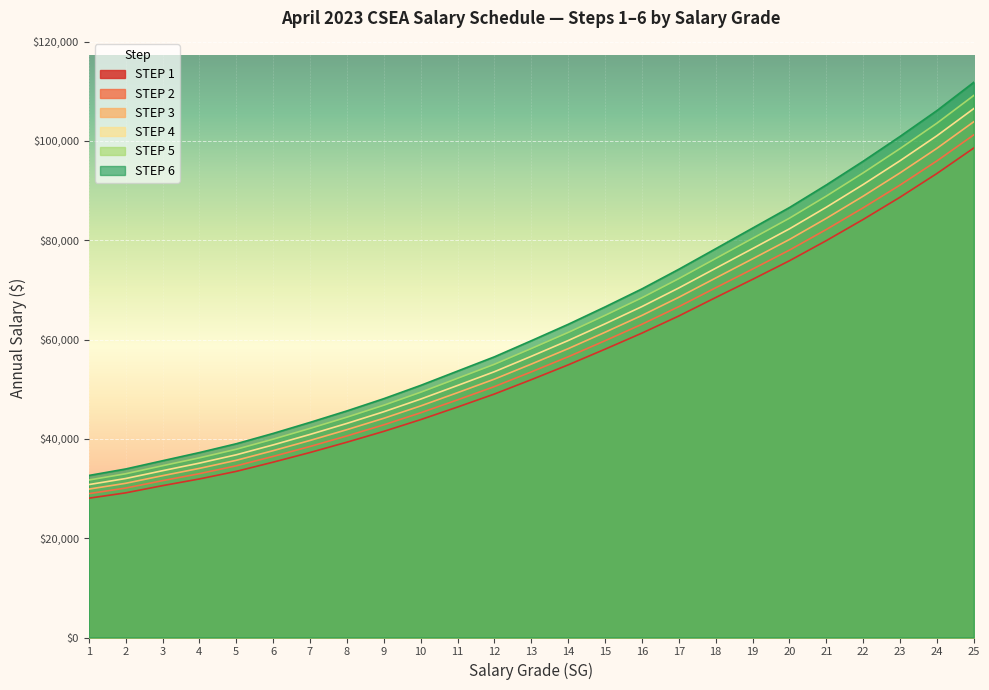

What is the value of the STEP 1 point at the 2nd from the left?

29128